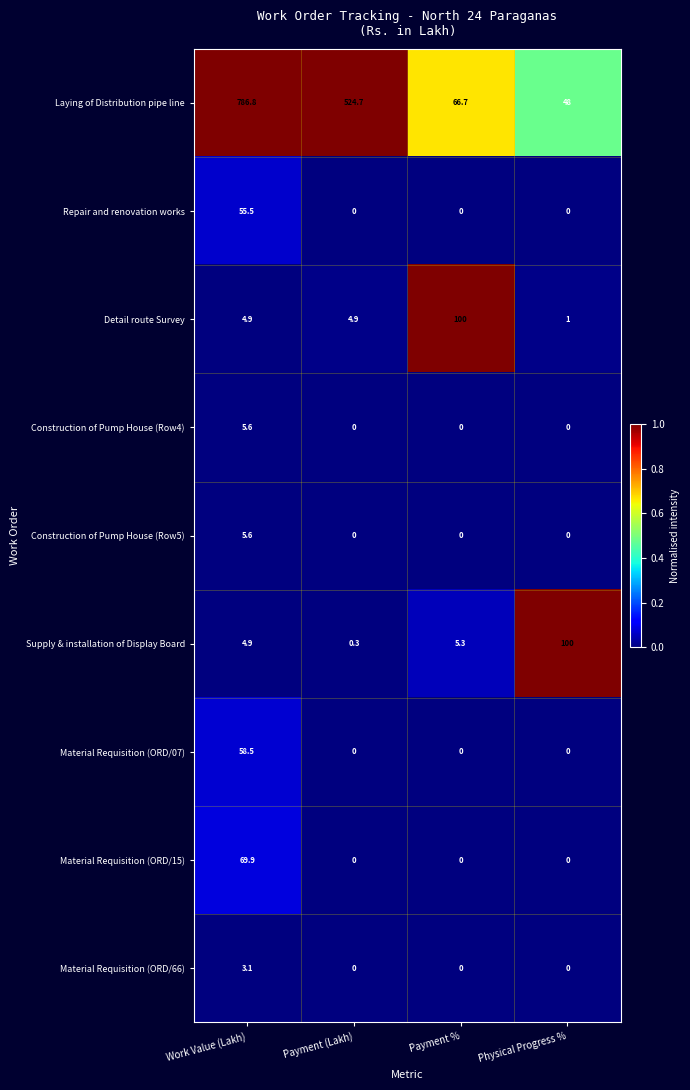

The value of Material Requisition (ORD/66) at Payment % is 0.0. True or false?

True